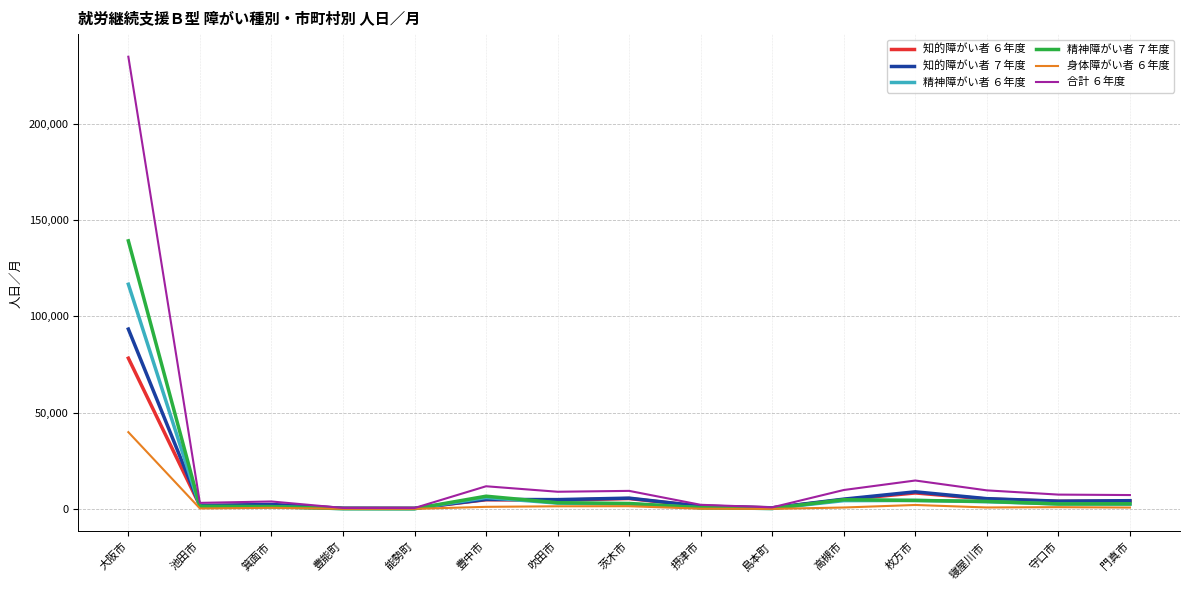

True or false: 精神障がい者 ７年度 has a value of 139125 at 大阪市.

True